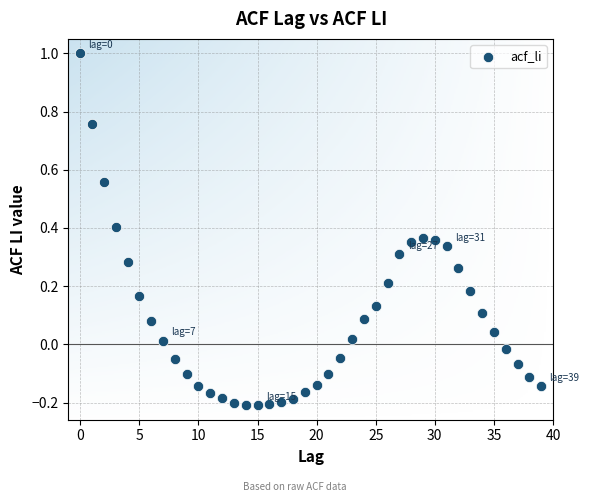

What is the range of Y values (max minus min)?

1.2